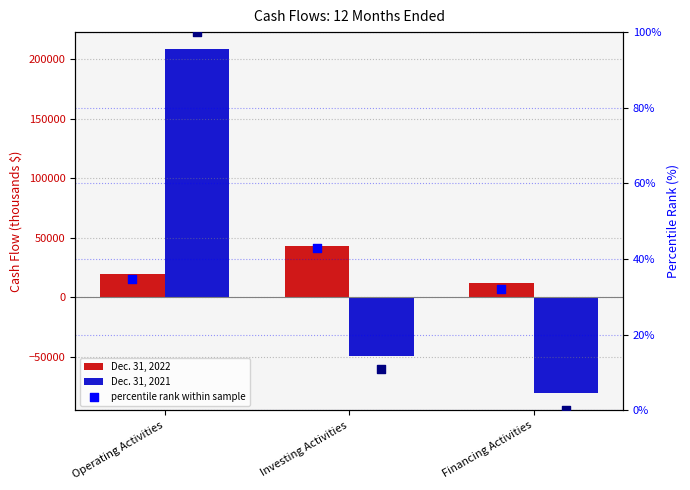

Which series has the largest total across all categories?

Dec. 31, 2021